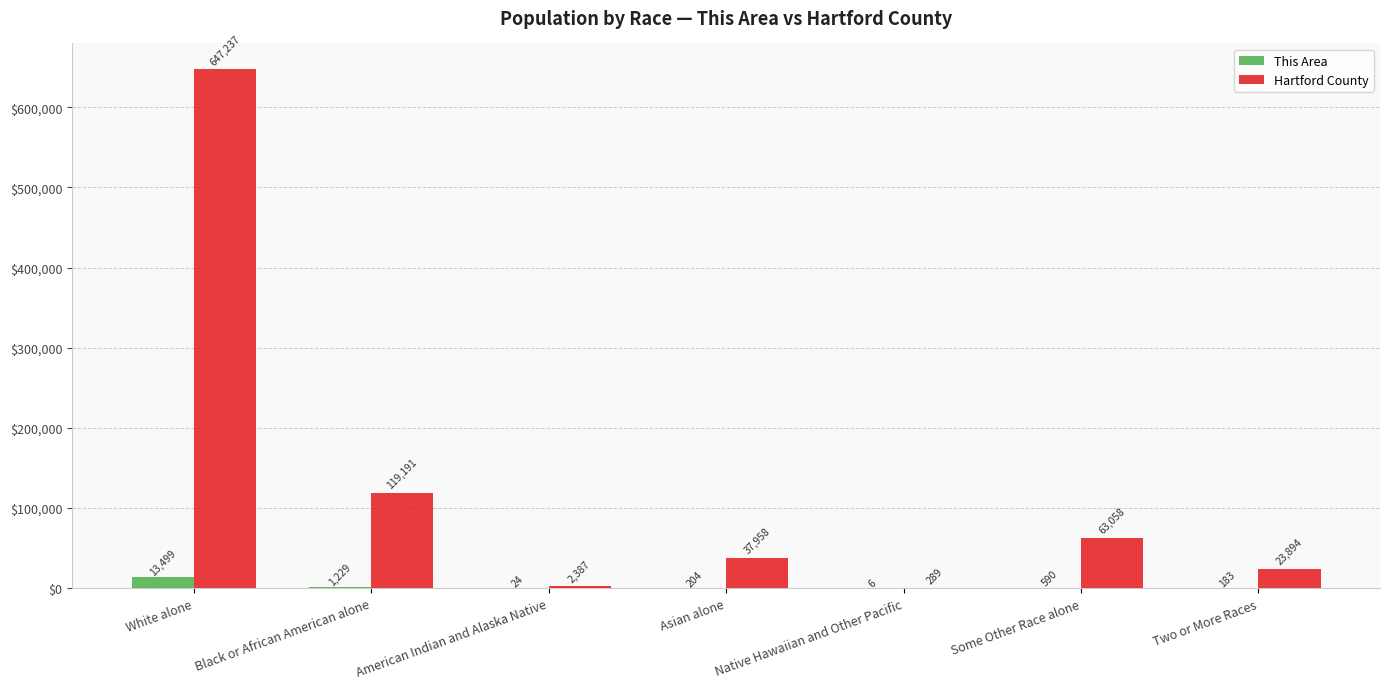

Which series changed the most between Asian alone and Two or More Races?

Hartford County